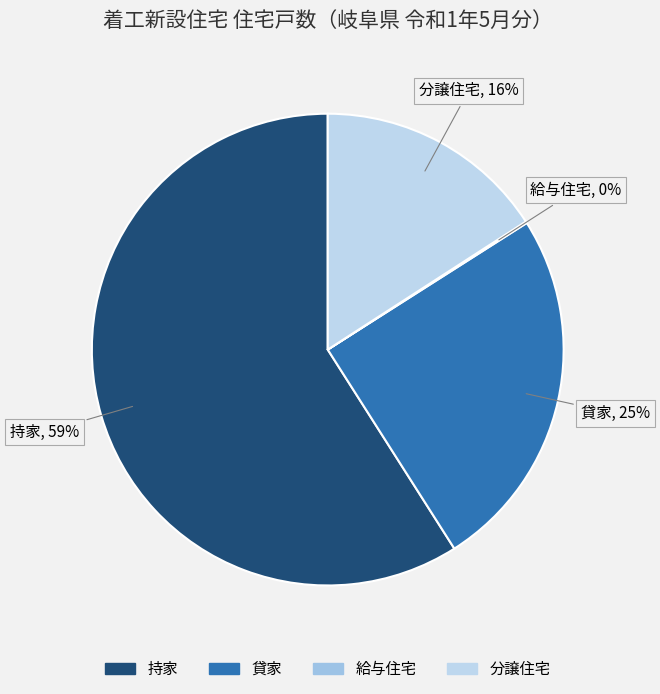

Does 貸家 represent more than half of the total?

No